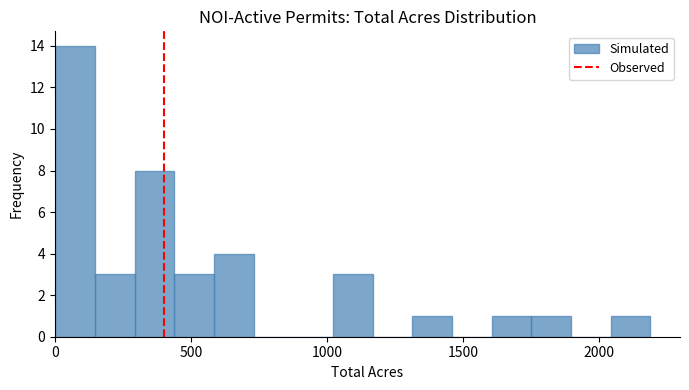

Read against the x-axis, roughly where is the centre of the tallest bar?

50